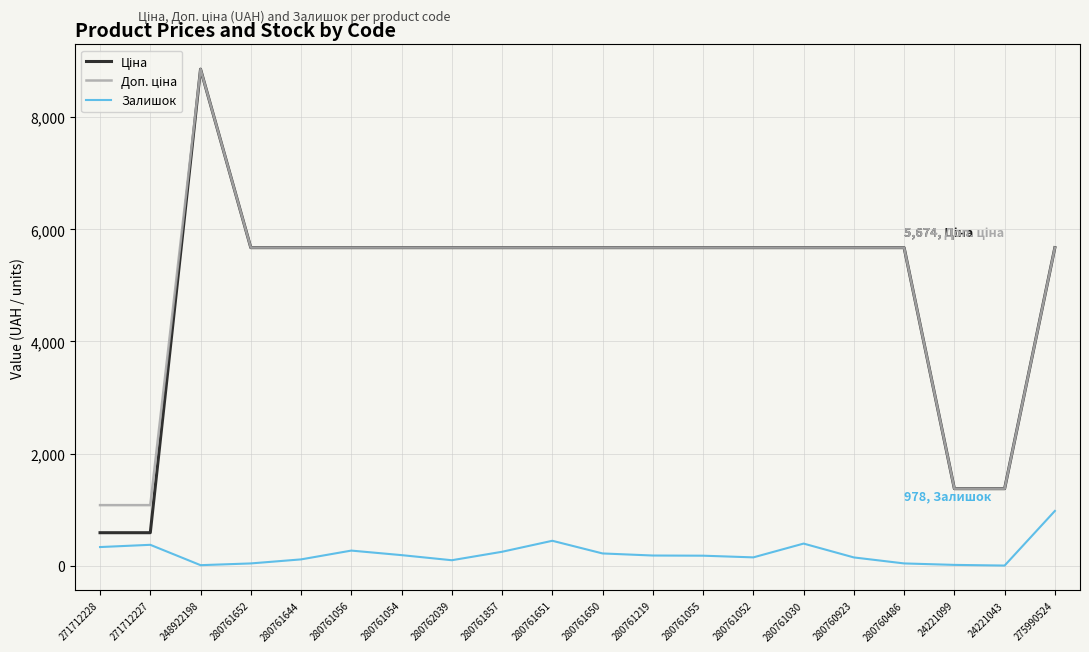

What is the spread (max minus min) of values at 280761857?

5423.8